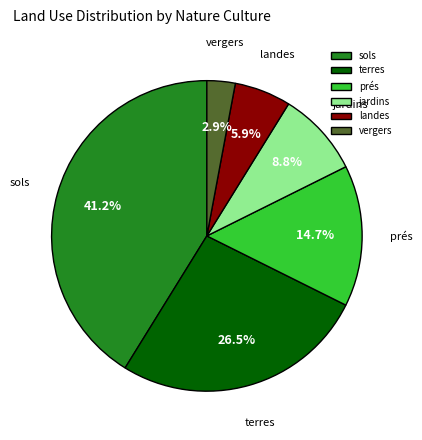

Rank the categories by value from highest to lowest.

sols, terres, prés, jardins, landes, vergers